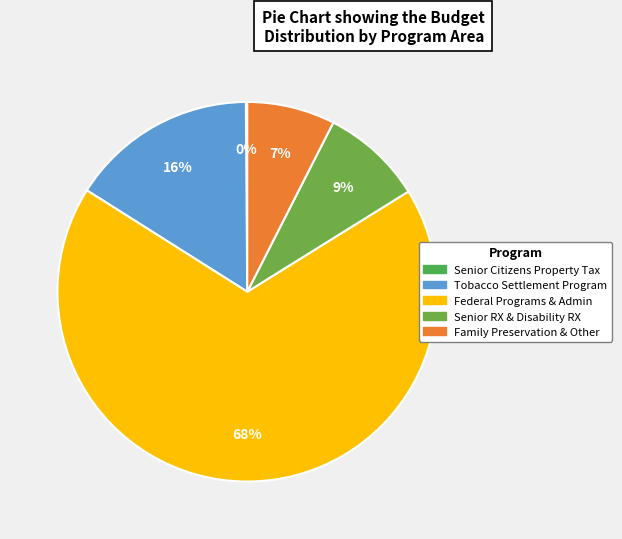

To the nearest percent, what is the difference between the largest and smallest slice percentages?

68%